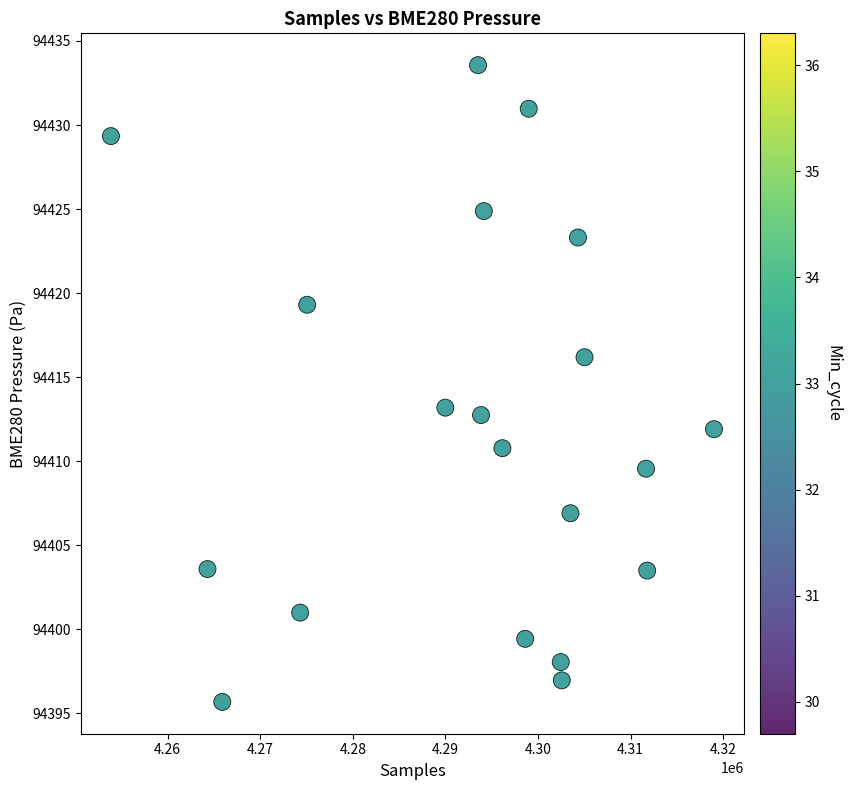

What is the range of Y values (max minus min)?

37.9